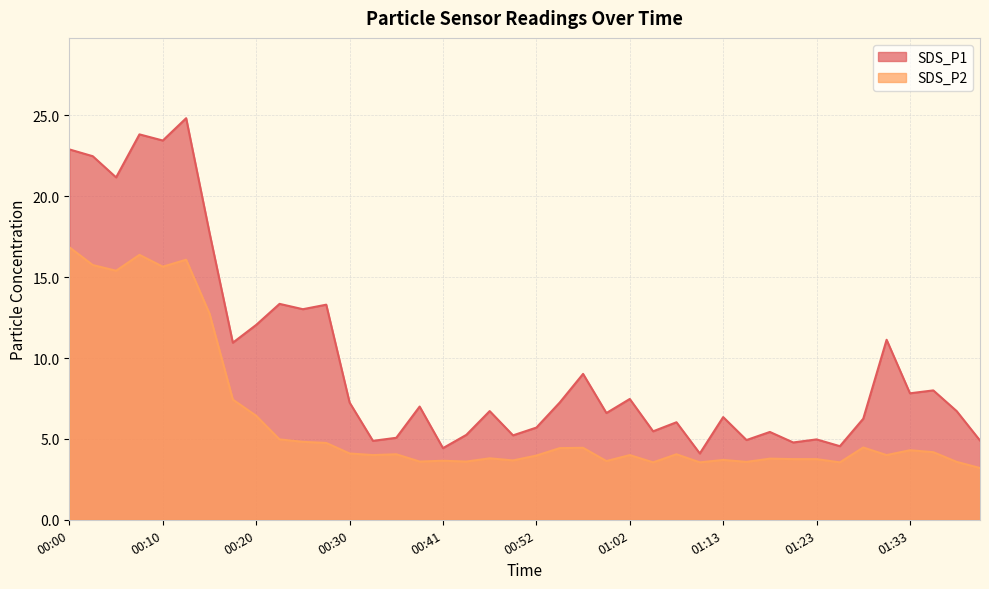

The SDS_P2 series shows 4.5 at 01:28. True or false?

True